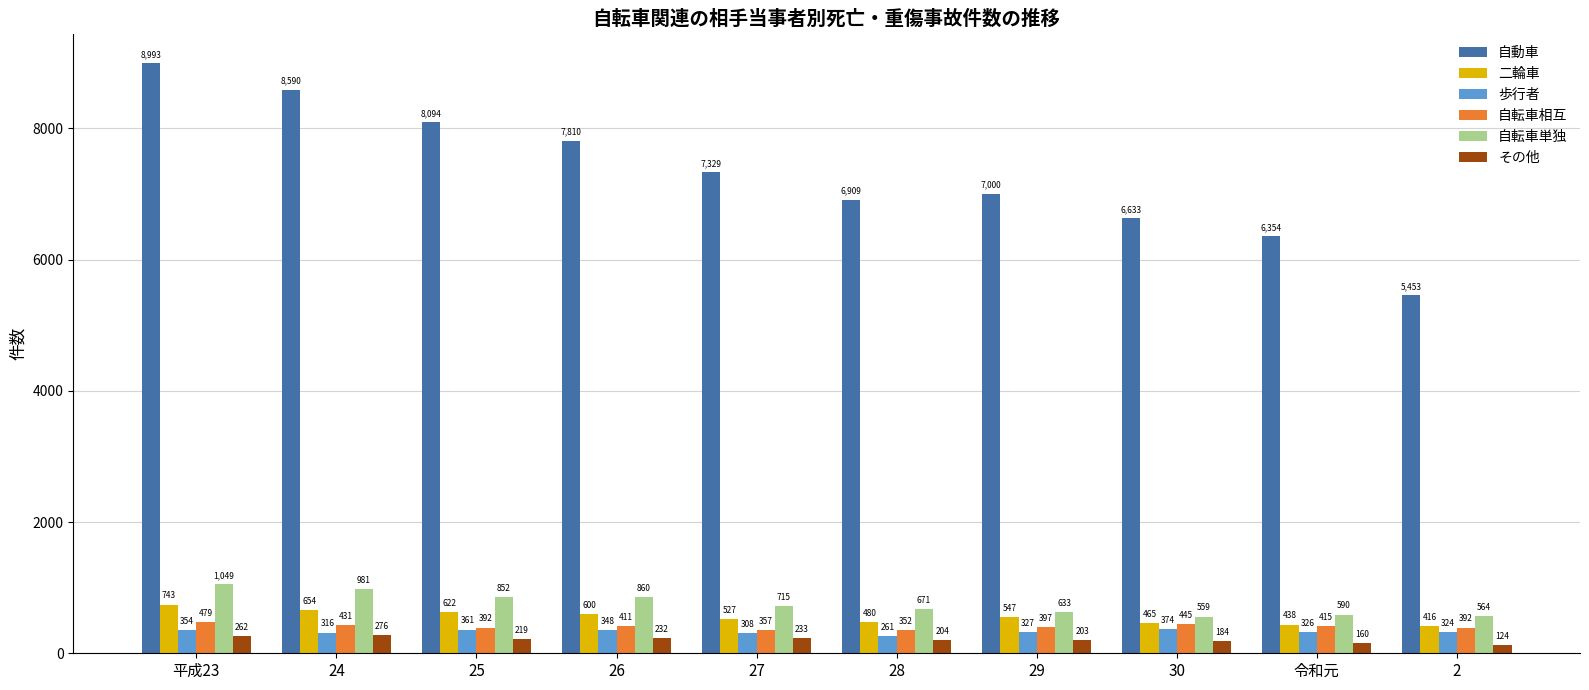

Count the number of categories in the chart.

10